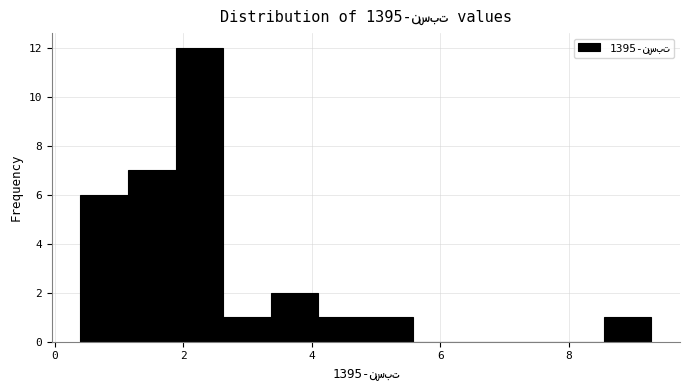

Read against the x-axis, roughly where is the centre of the tallest bar?

2.2